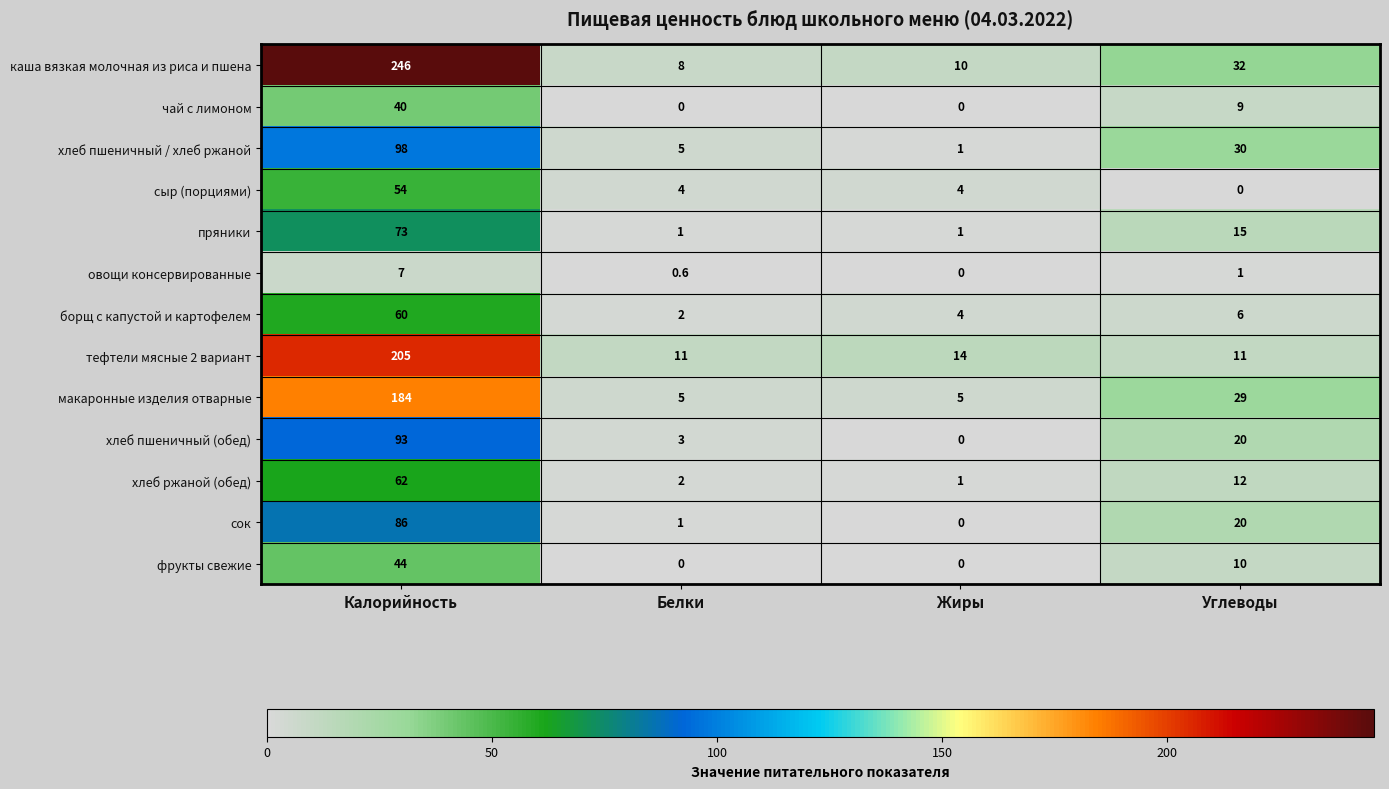

Rank the categories by сок value from lowest to highest.

Жиры, Белки, Углеводы, Калорийность